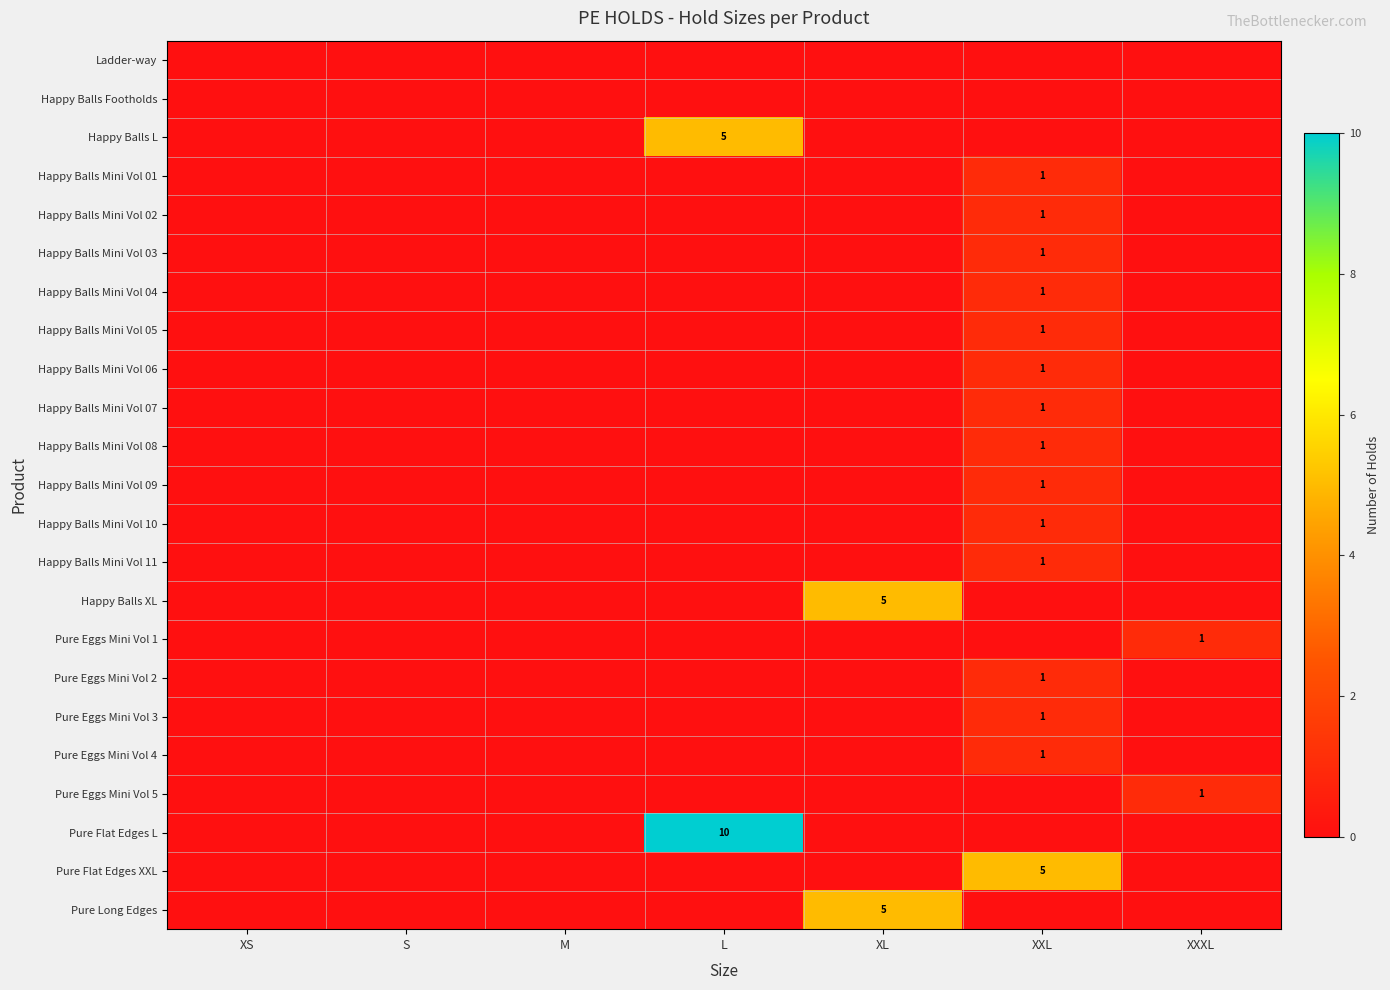

The value of Happy Balls Mini Vol 04 at XXL is 2. True or false?

False